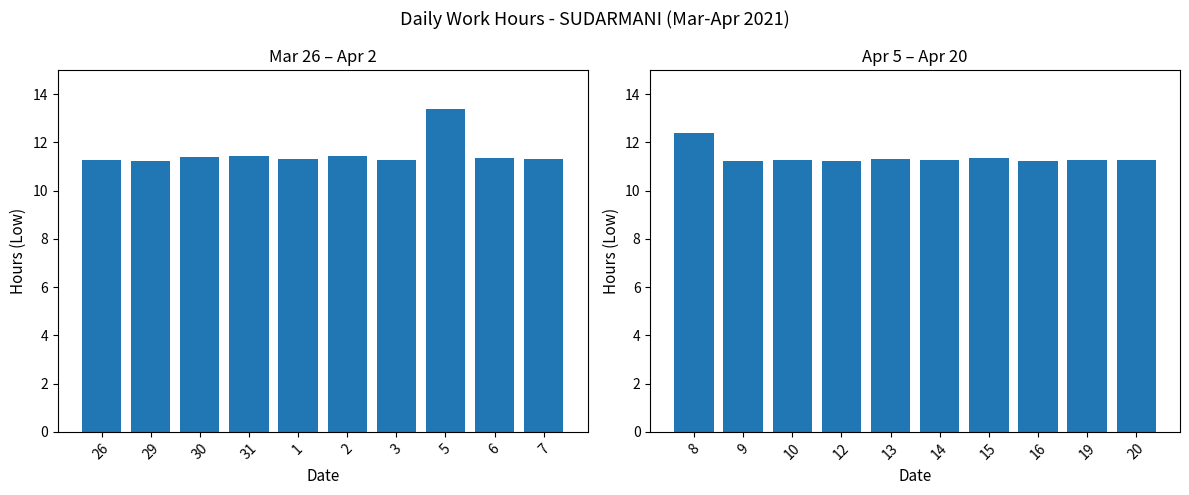

Between 1 and 2, which is larger?

2